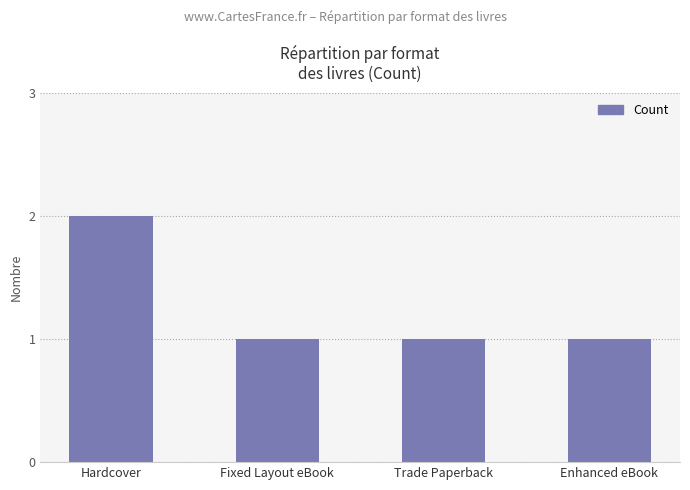

The value at Fixed Layout eBook is 1. True or false?

True